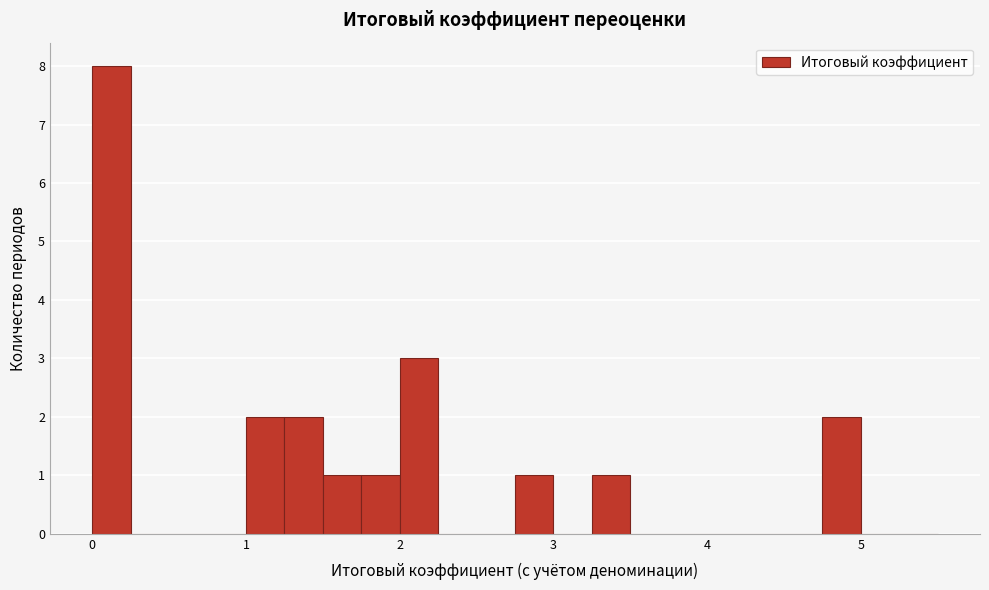

Around what value on the x-axis is the tallest bar? Give the approximate position of its centre, as read against the axis.

0.1